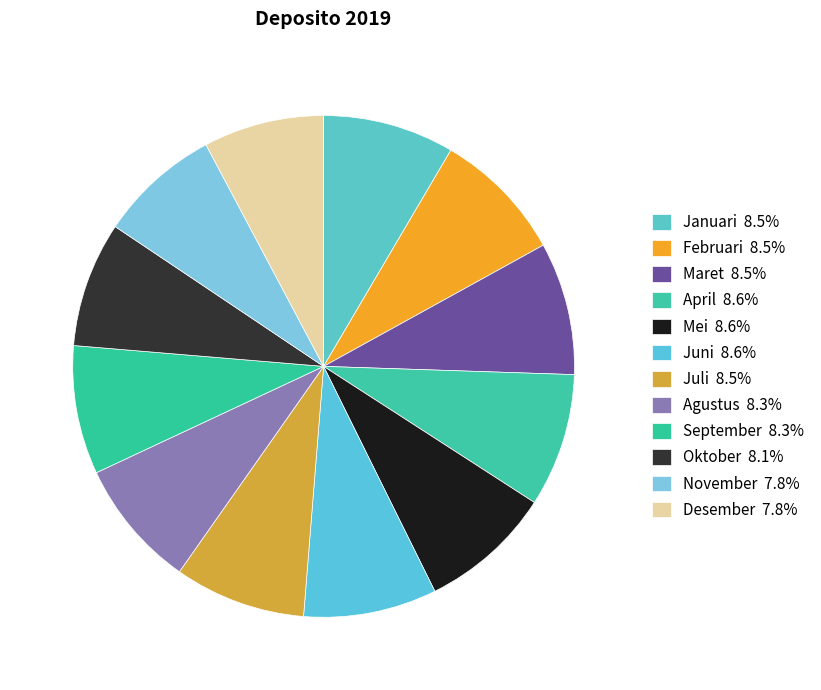

To the nearest percent, what portion does Februari represent?

9%